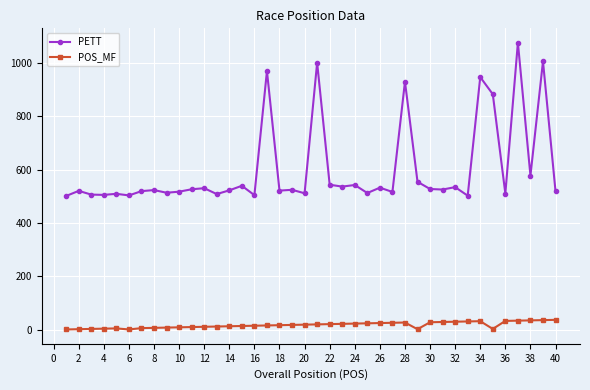

Which series has the largest range (max minus min)?

PETT